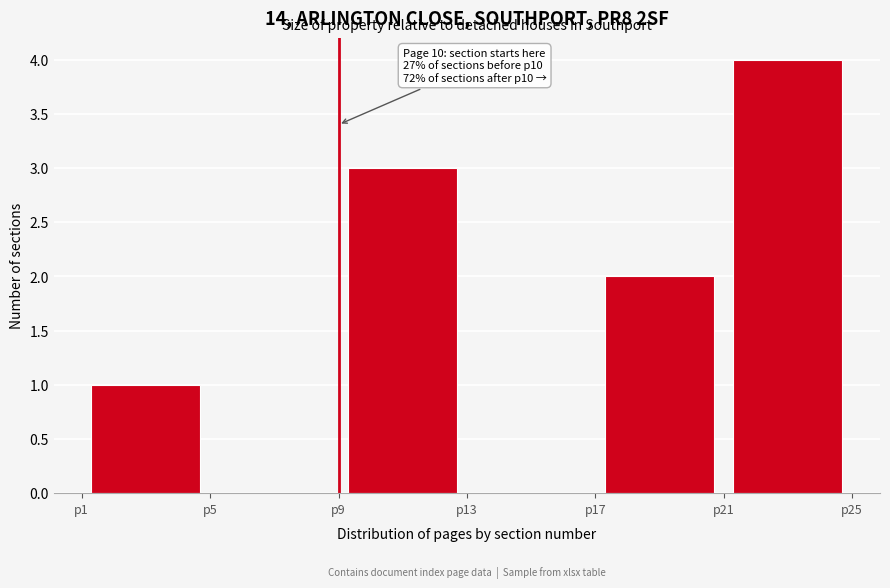

Which range on the x-axis has the tallest bar?

21 to 25